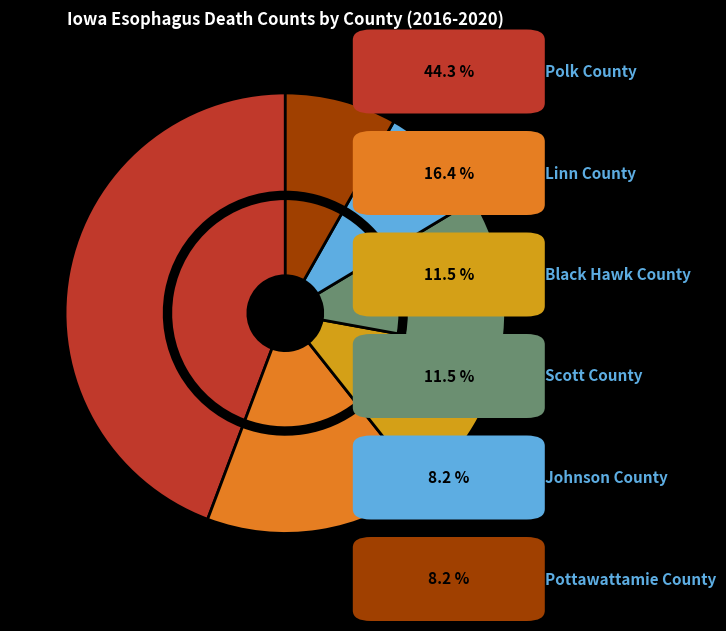

What percentage is NOT represented by Black Hawk County?

88.5%